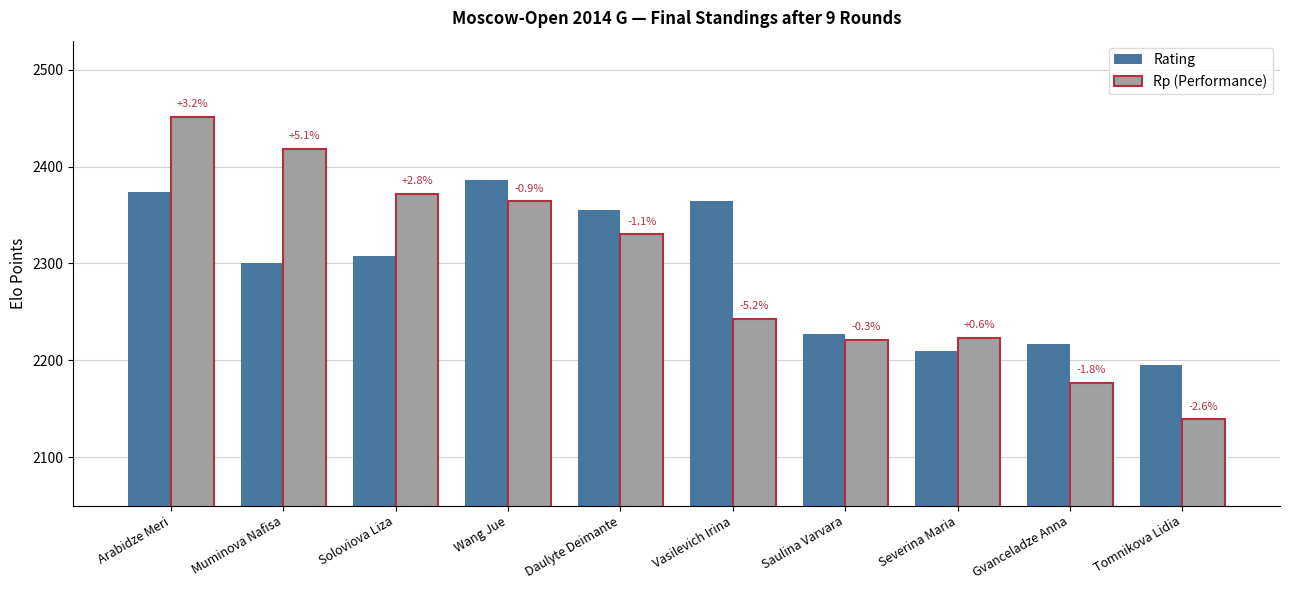

How many groups of bars are there?

10